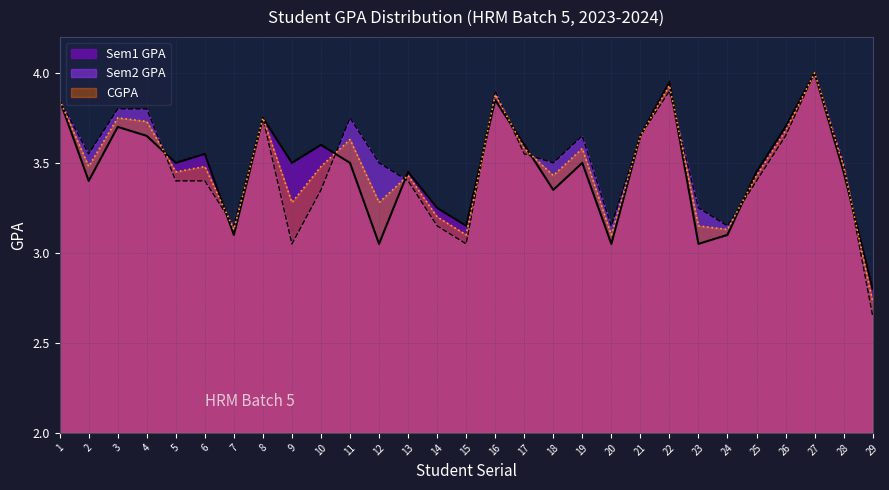

True or false: CGPA and Sem1 GPA cross at least once.

True